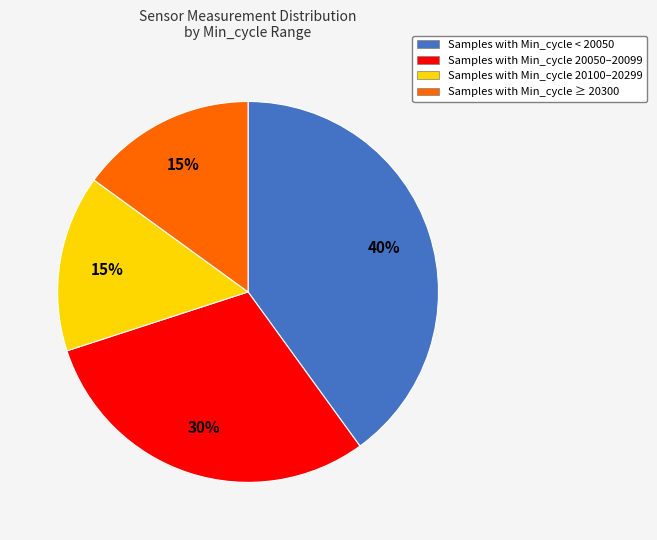

Is there any slice that represents more than half of the pie?

No